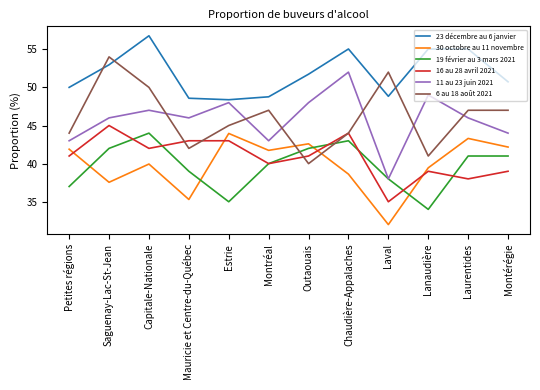

Is it true that 30 octobre au 11 novembre equals 39.5 at Lanaudière?

True